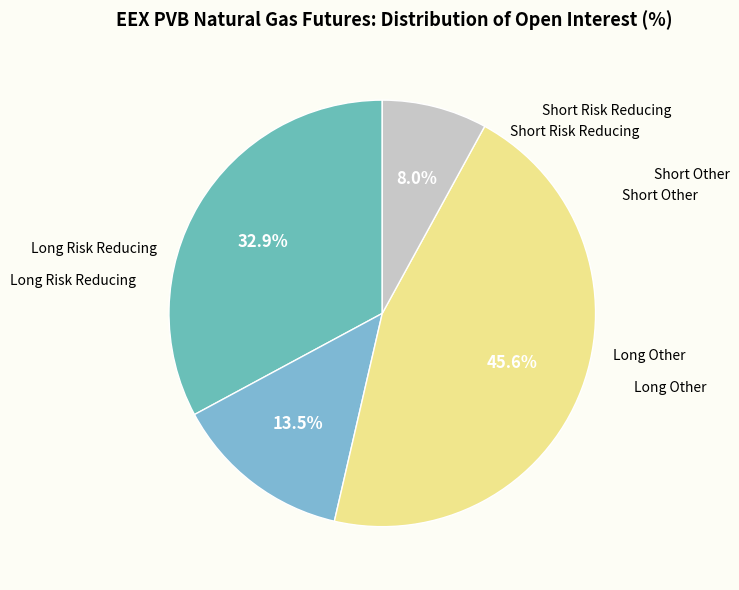

How many segments does this pie chart have?

4